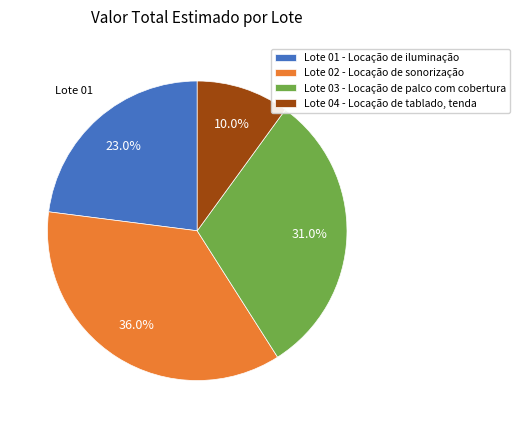

To the nearest percent, what is the difference between the largest and smallest slice percentages?

26%